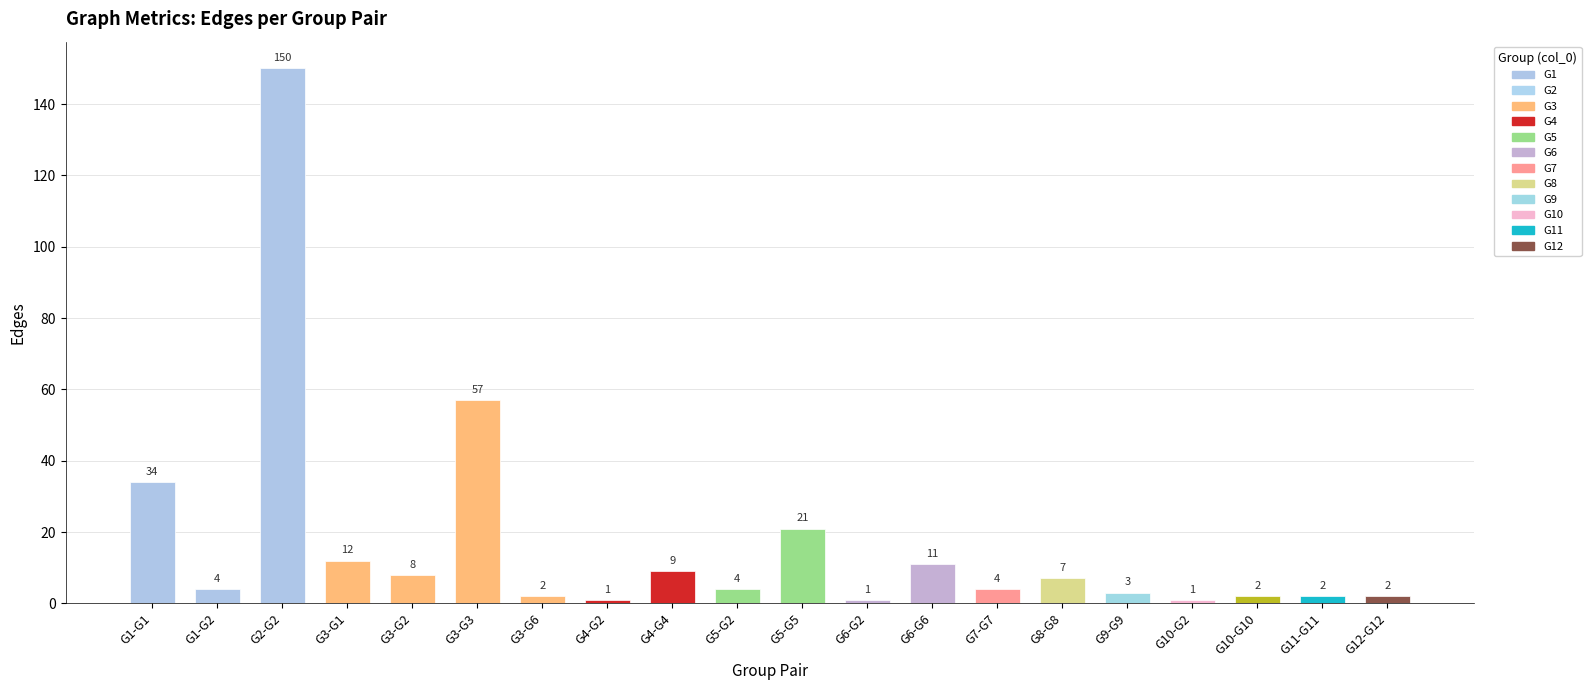

What is the difference between the maximum and minimum values?

149